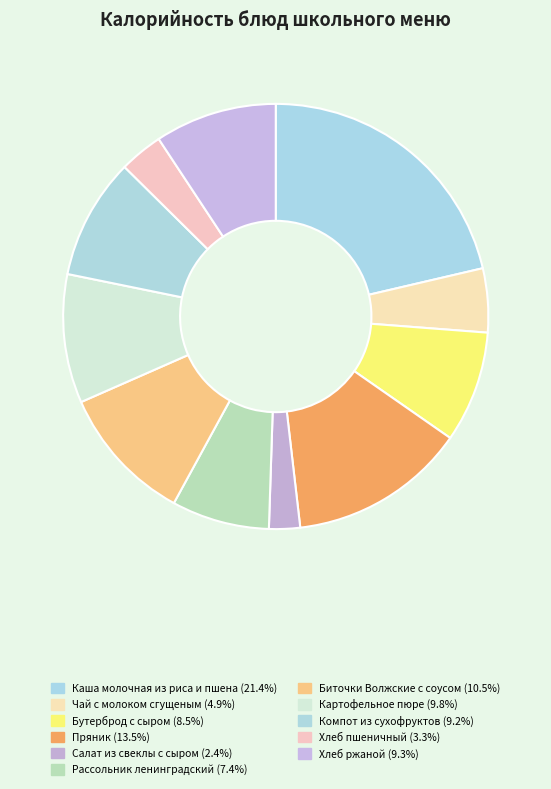

What is the largest slice in the pie chart?

Каша молочная из риса и пшена